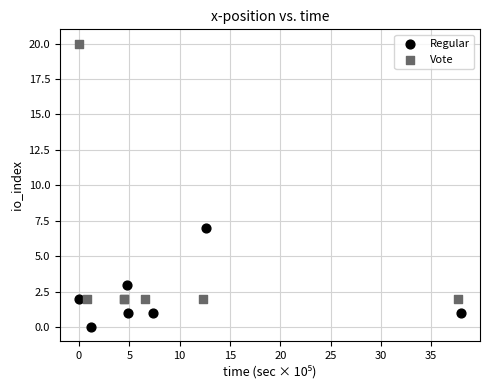

Which series reaches the minimum Y coordinate?

Regular